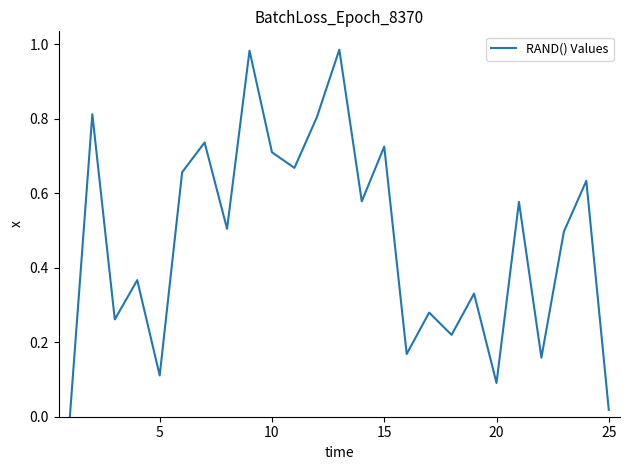

What is the value of the 17th point from the left?

0.3